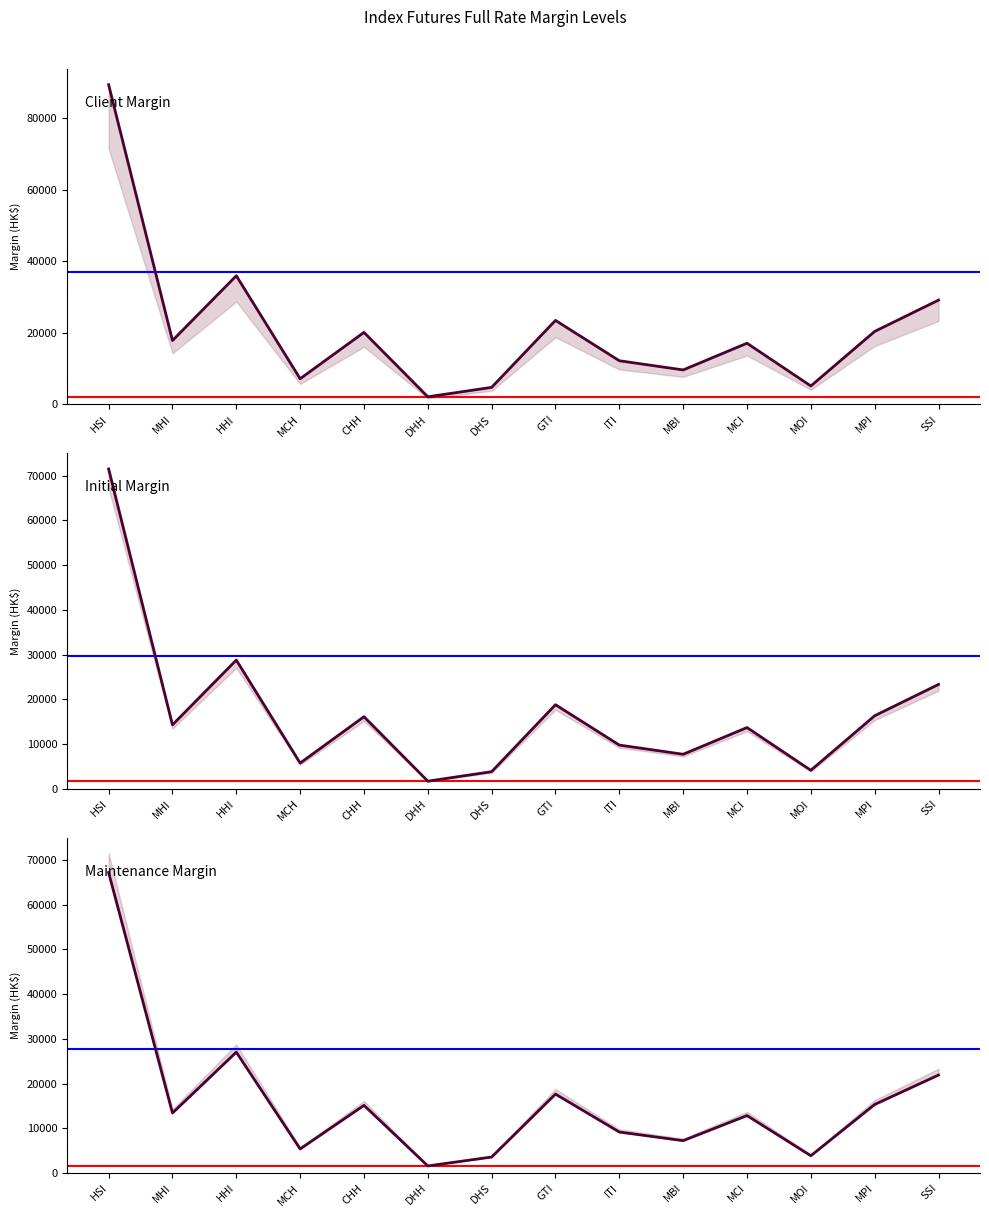

Which series has the widest spread of values?

Client Margin